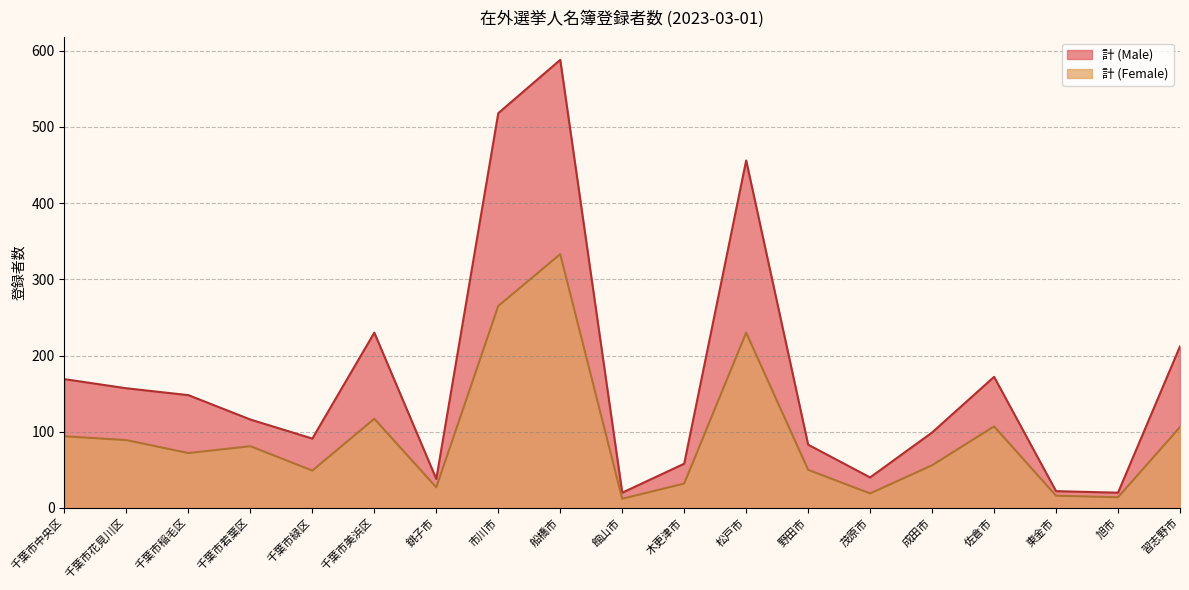

Between 市川市 and 木更津市, which series saw the biggest shift?

計 (Male)